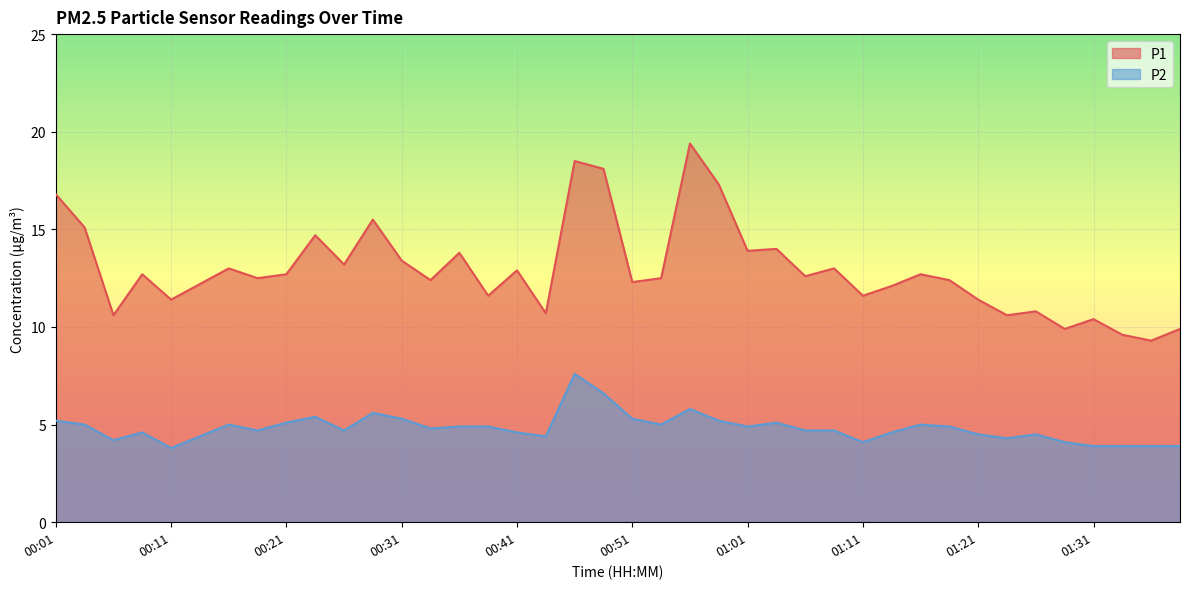

Which series has the largest total across all categories?

P1